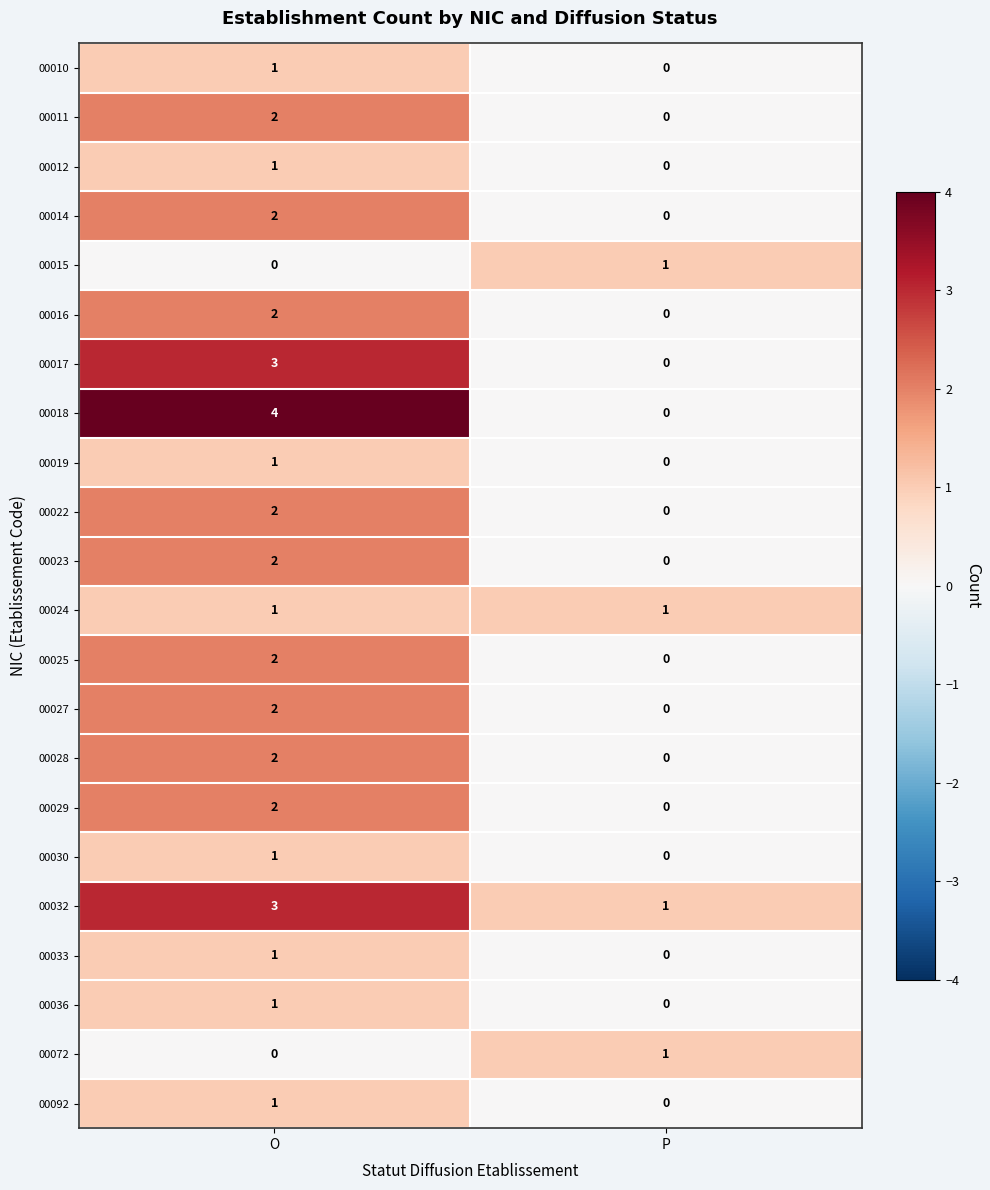

Is it true that 00092 equals 1 at O?

True